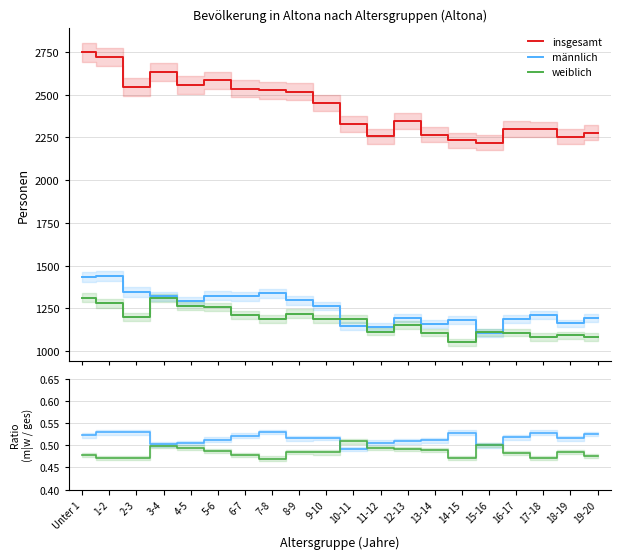

How many lines are shown in the chart?

3